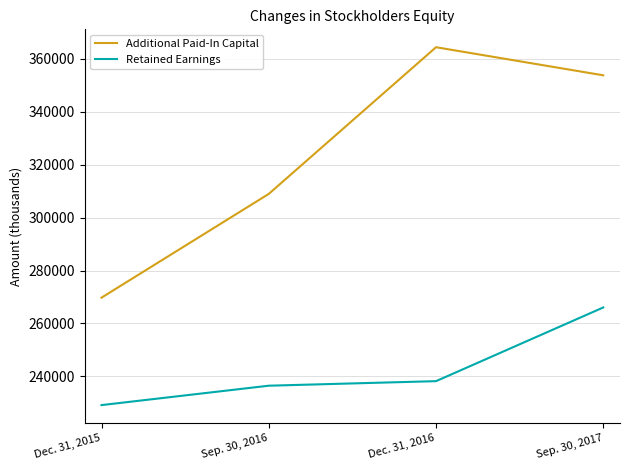

Reading left to right, transcribe all the data shown in this chart.

Additional Paid-In Capital: Dec. 31, 2015=269757	Sep. 30, 2016=308979	Dec. 31, 2016=364433	Sep. 30, 2017=353817
Retained Earnings: Dec. 31, 2015=229140	Sep. 30, 2016=236472	Dec. 31, 2016=238192	Sep. 30, 2017=266053